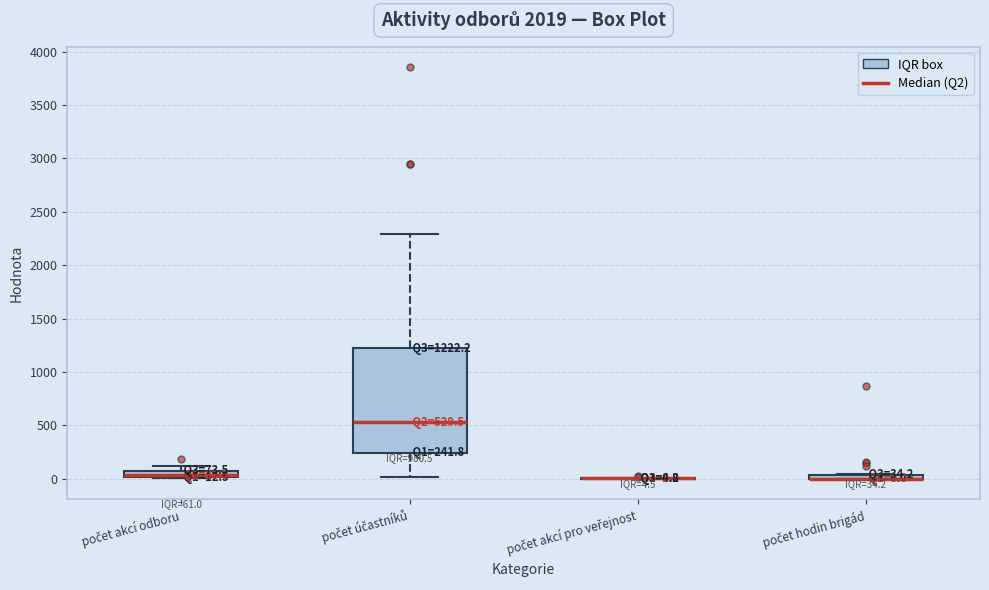

Which box is the tallest, from its lower edge to its upper edge?

počet účastníků